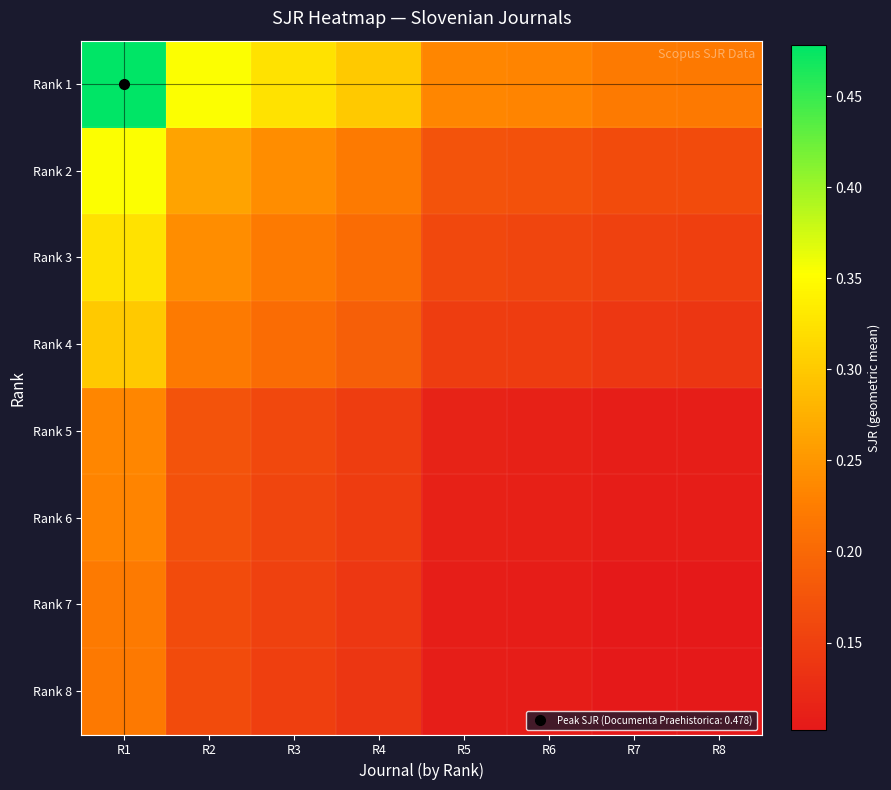

Which series changed the most between R3 and R6?

Rank 1